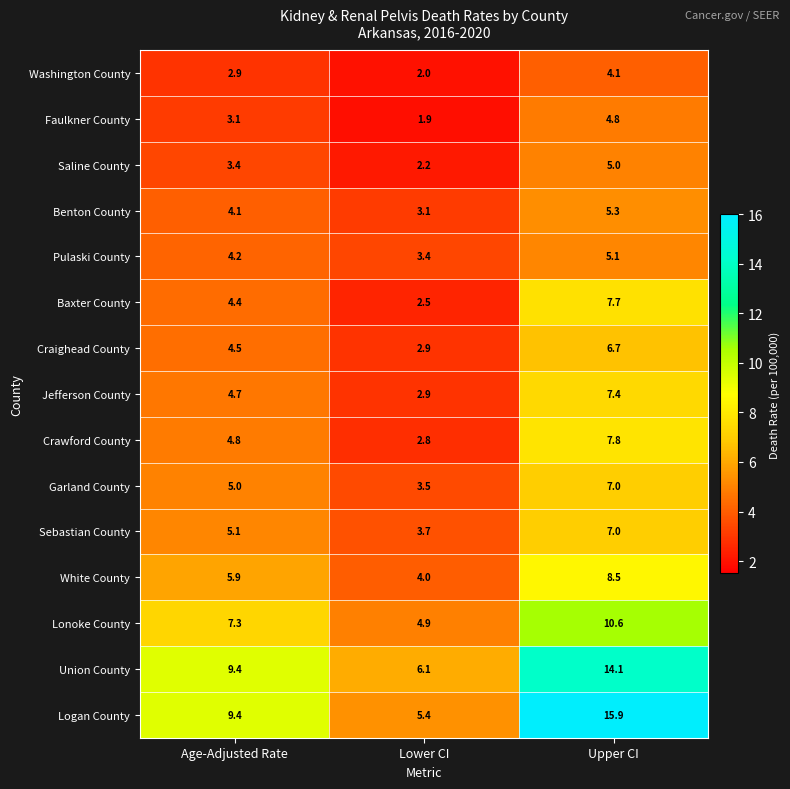

At which label does Lonoke County reach its minimum?

Lower CI